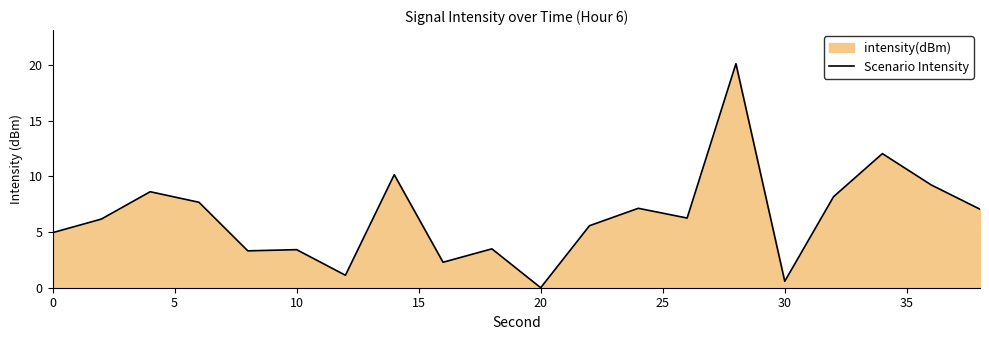

How many positive values are there?

19